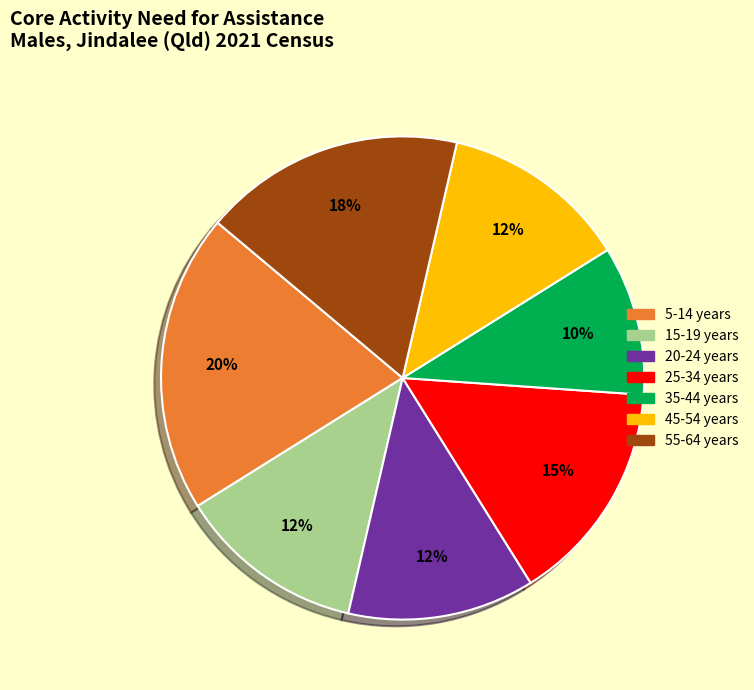

To the nearest percent, what is the average slice percentage?

14%